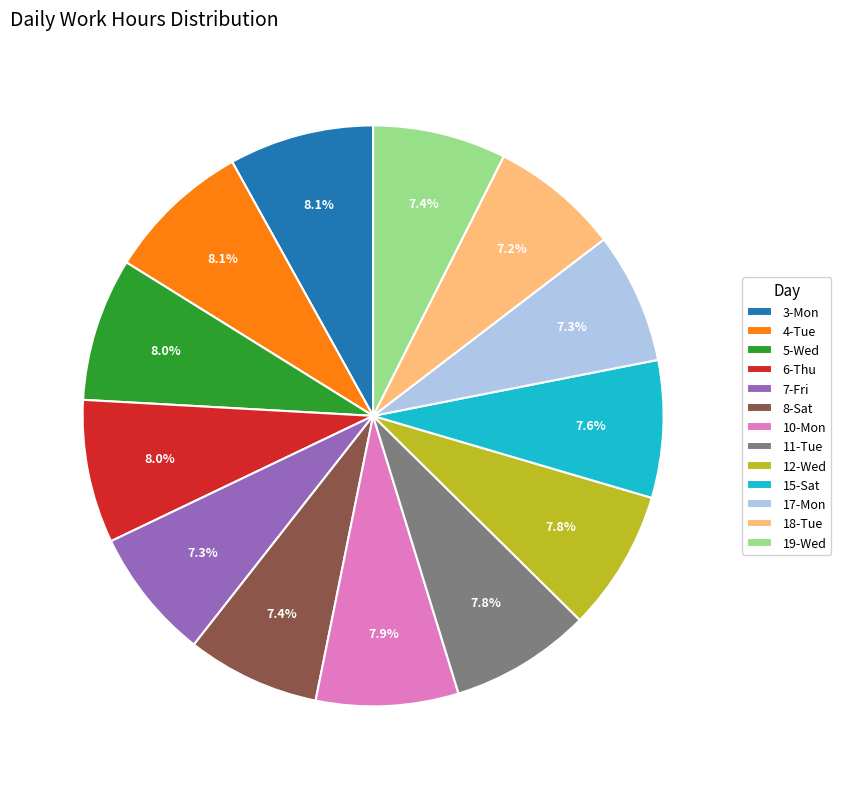

How much of the chart is everything except 12-Wed?

92.2%